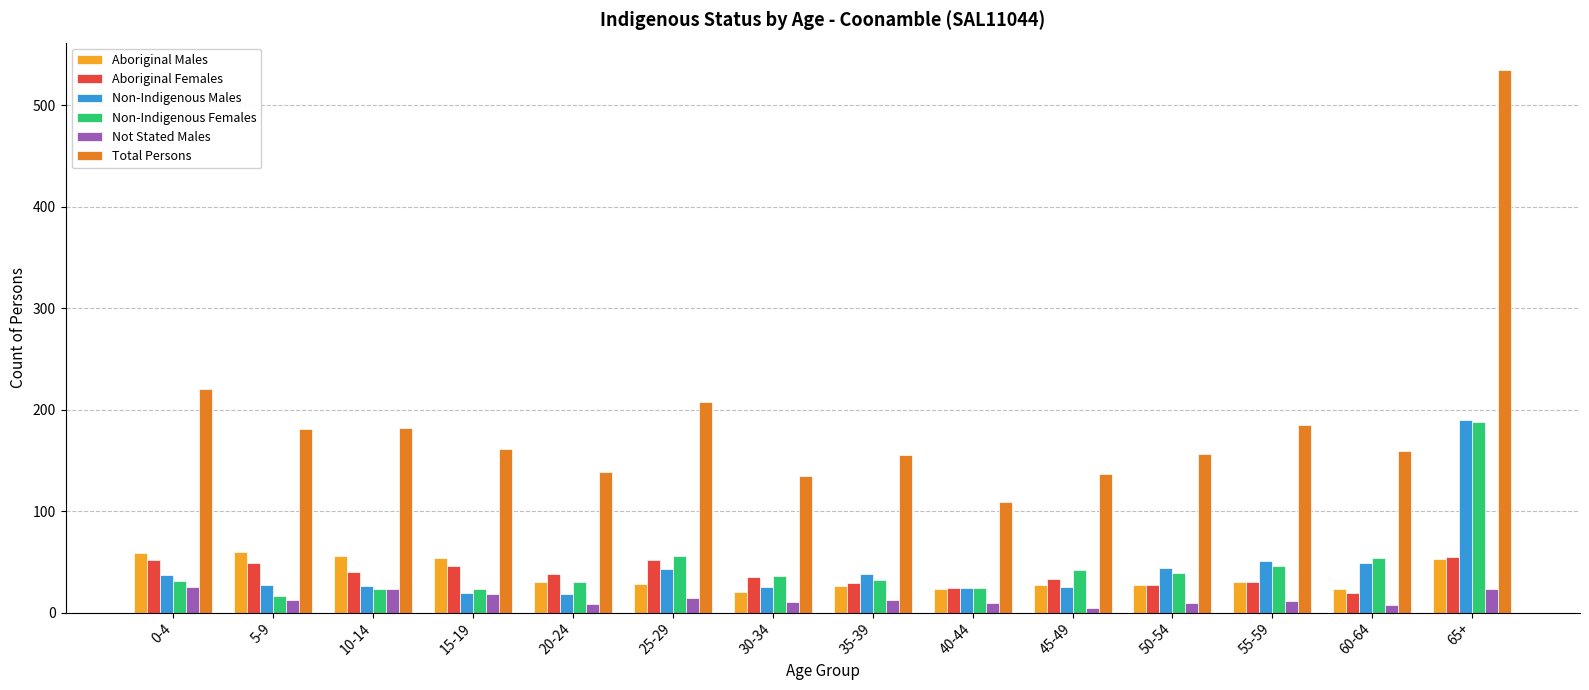

At how many categories does at least one series exceed 83?

14